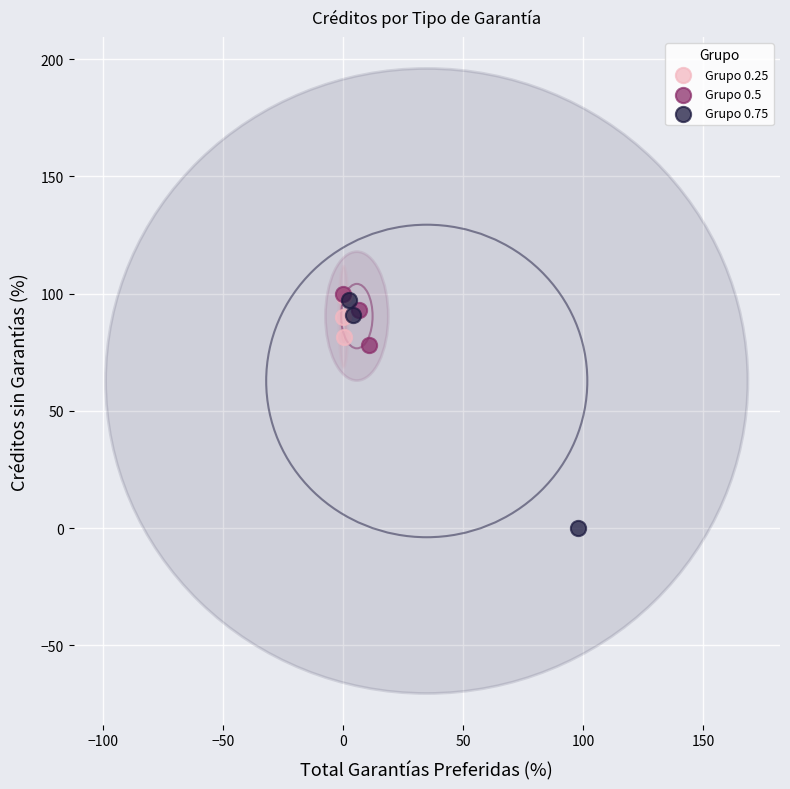

Which series has the widest spread of Y values?

Grupo 0.75